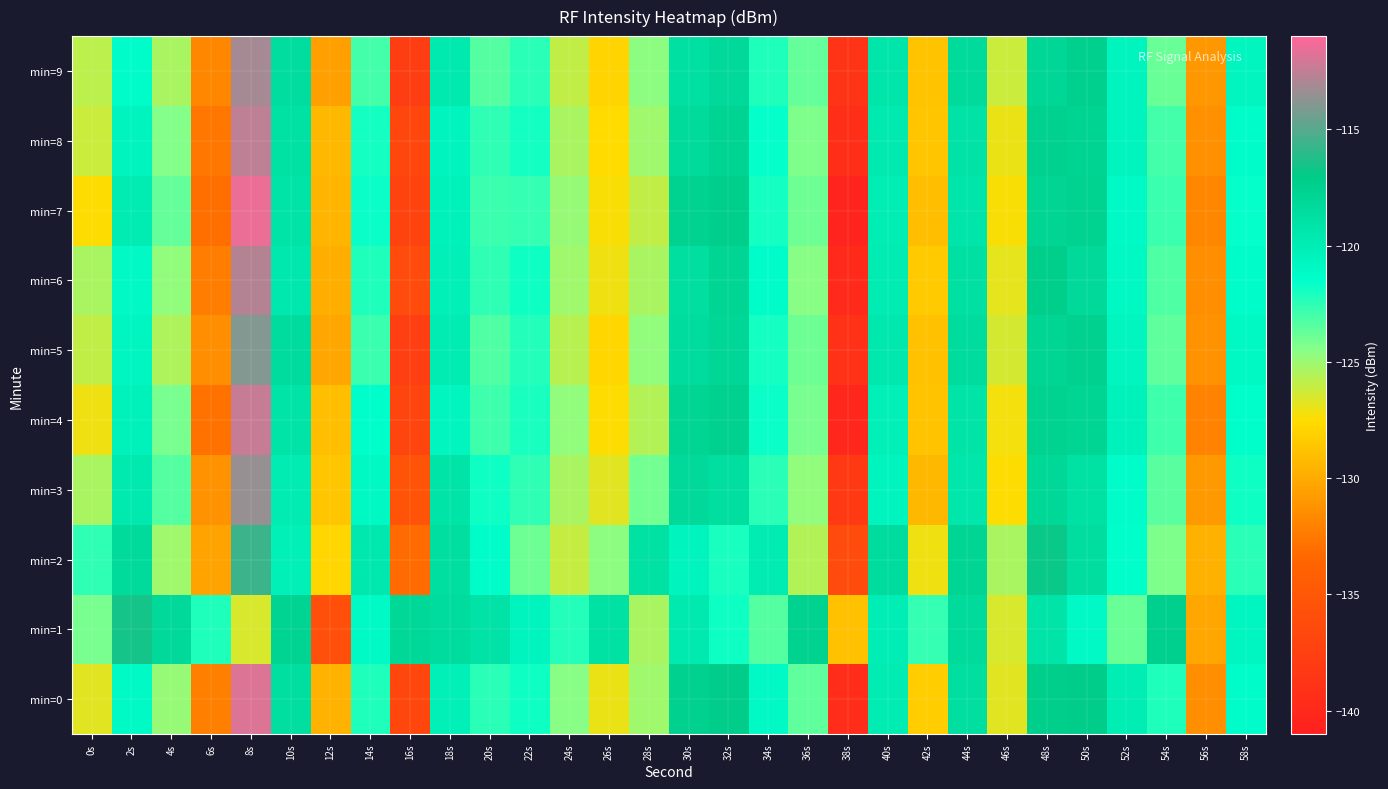

Which category has the highest value across all series?

8s